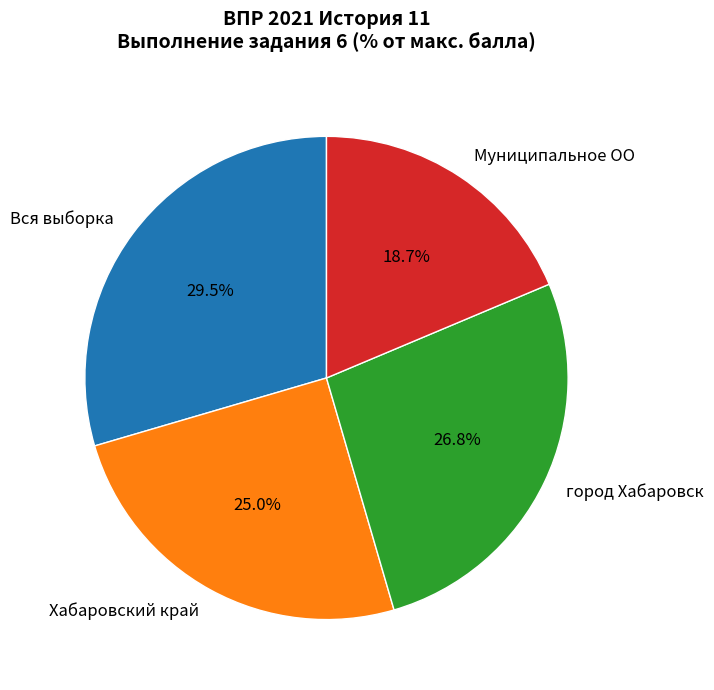

Which slice is the smallest?

Муниципальное ОО